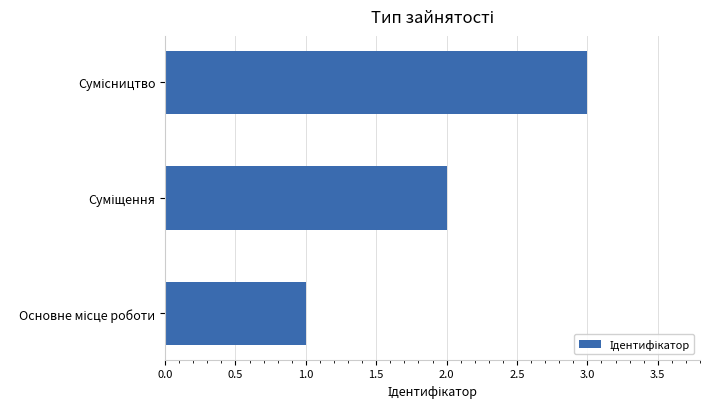

What is the sum of all values?

6